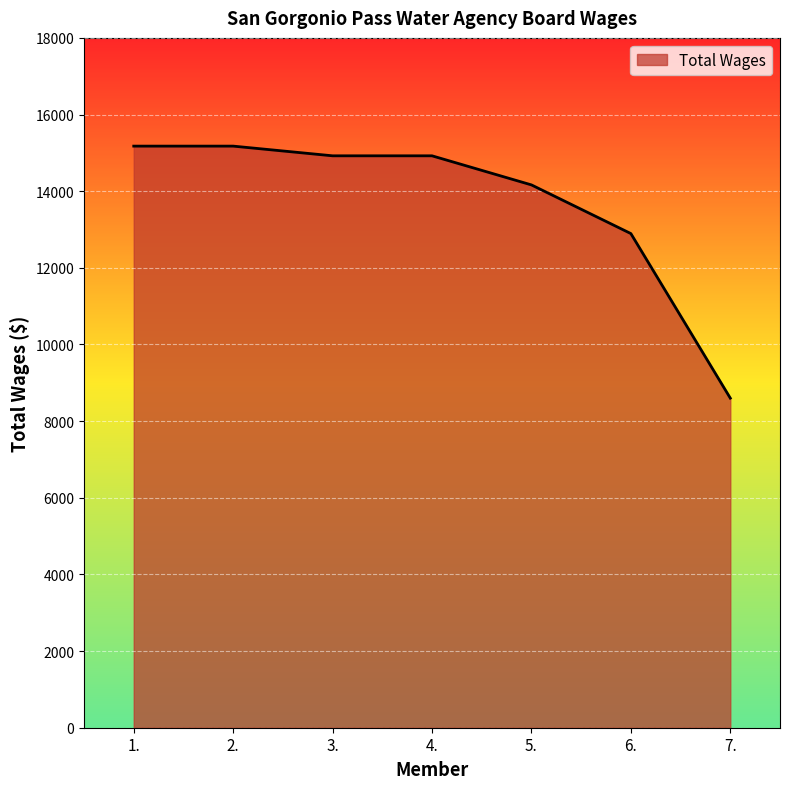

What is the difference between the second highest and minimum values?

6576